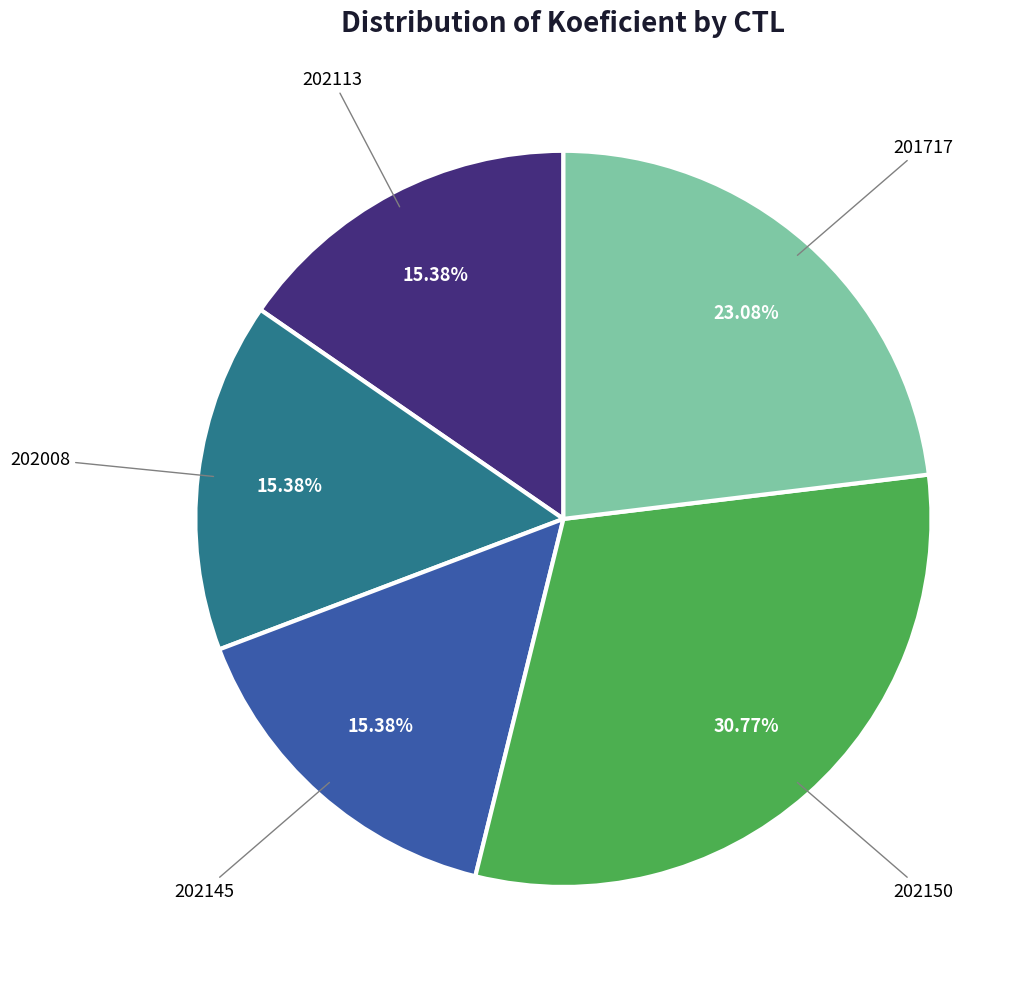

Does any single category account for the majority?

No